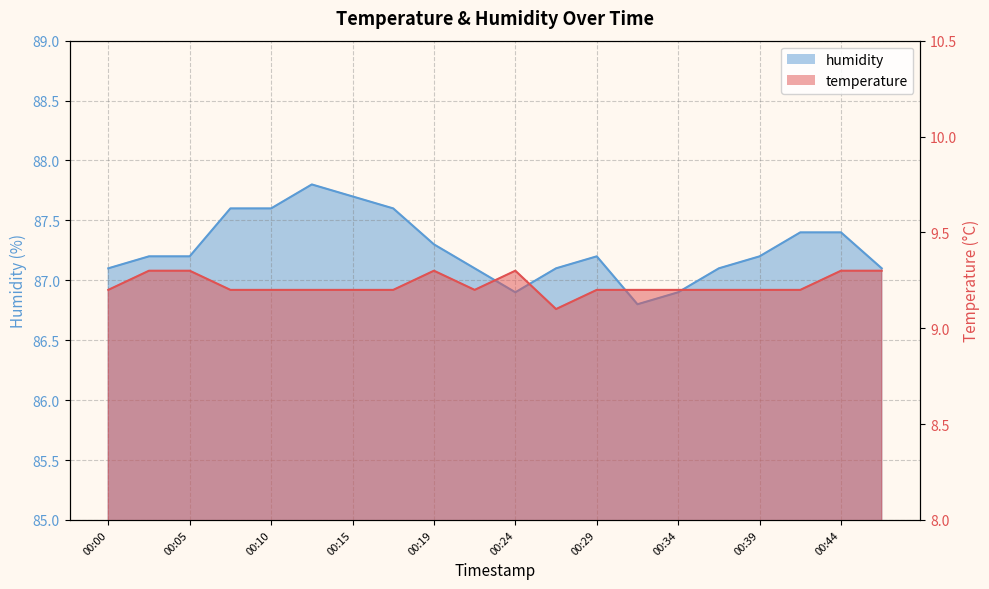

What is the greatest value displayed?

87.8